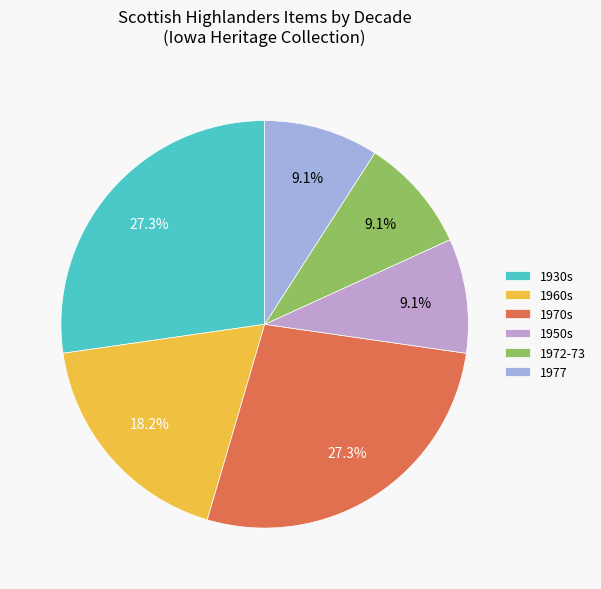

How many slices are in this pie chart?

6